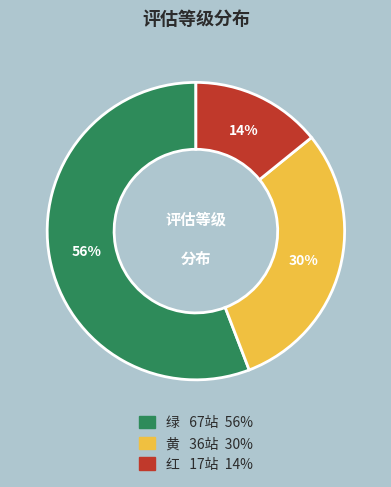

Between 红 and 黄, which is larger?

黄